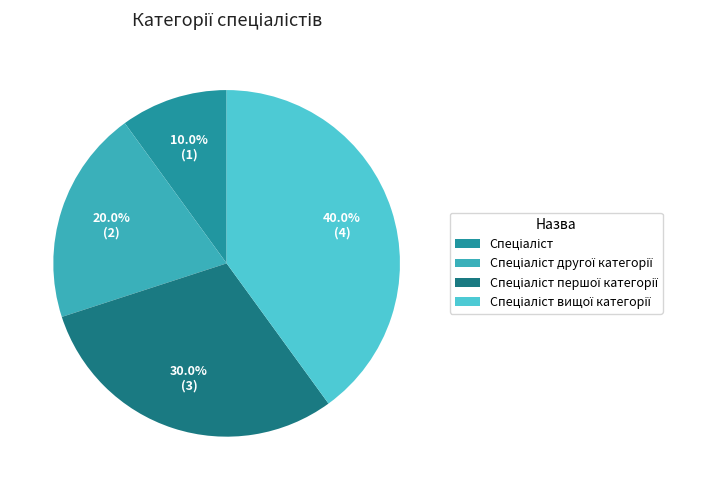

Is there a majority slice in this chart?

No